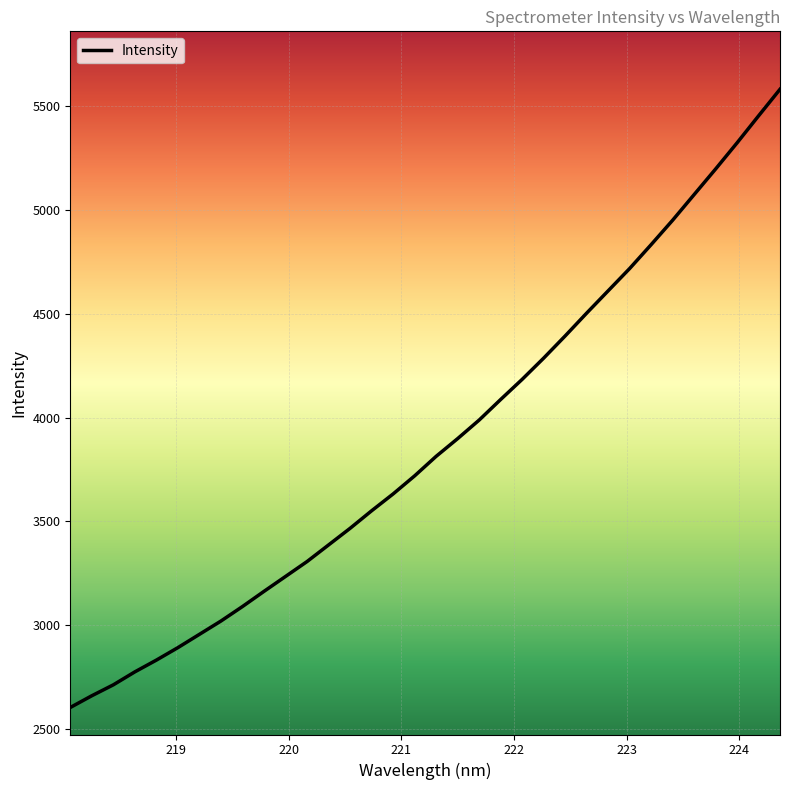

True or false: the data has more than 0 interior local peaks.

False